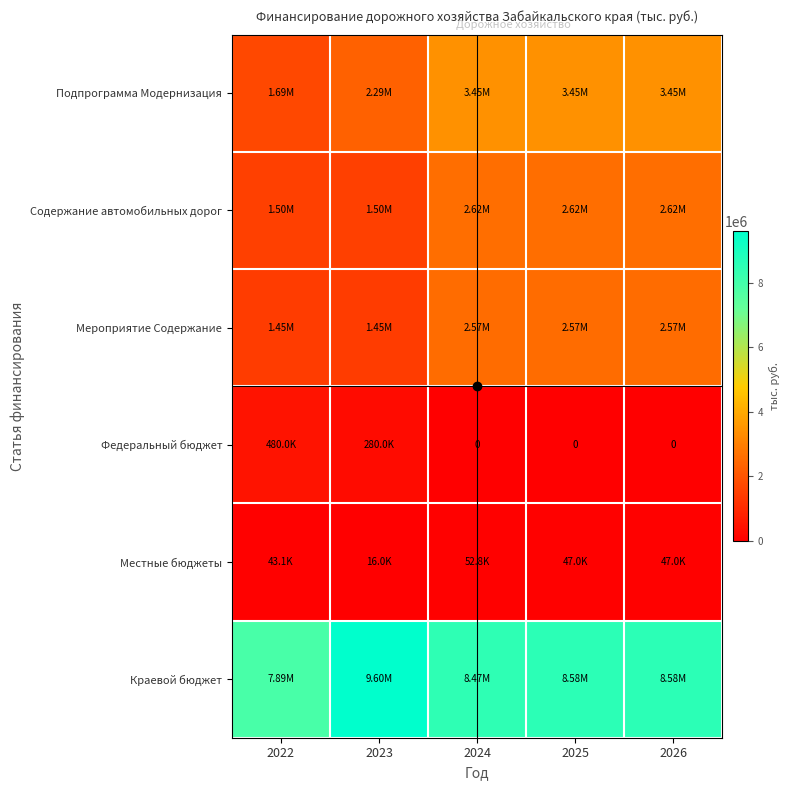

What is the maximum value for Содержание автомобильных дорог?

2620000.0